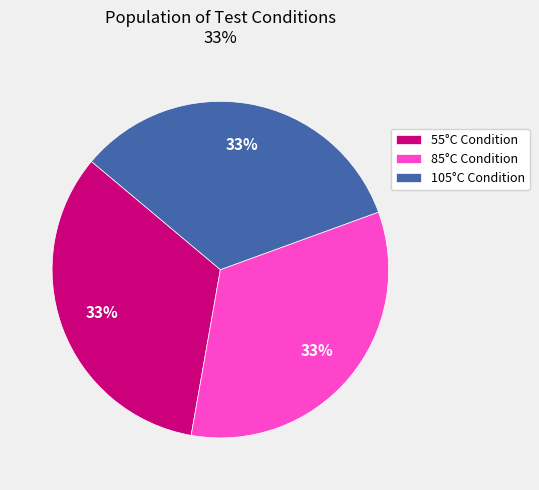

The 55°C Condition slice represents 26% of the pie. True or false?

False